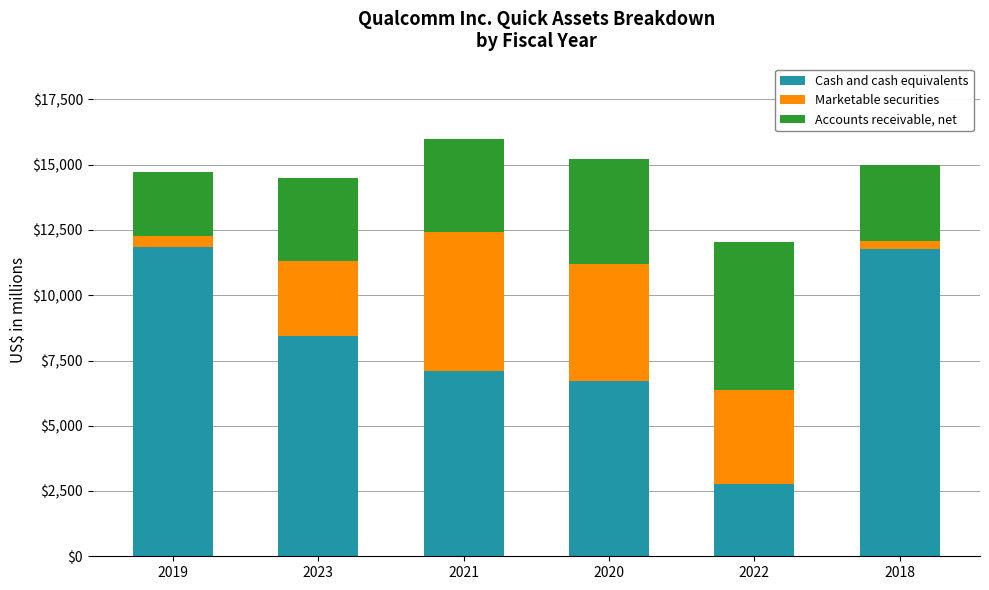

What is the total value across all series at 2020?

15217